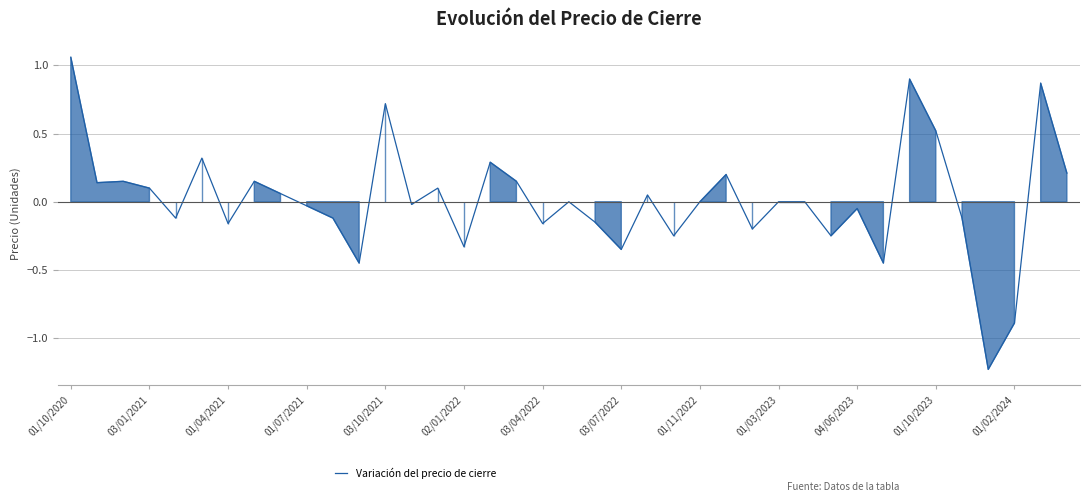

What is the difference between the maximum and minimum values?

2.3